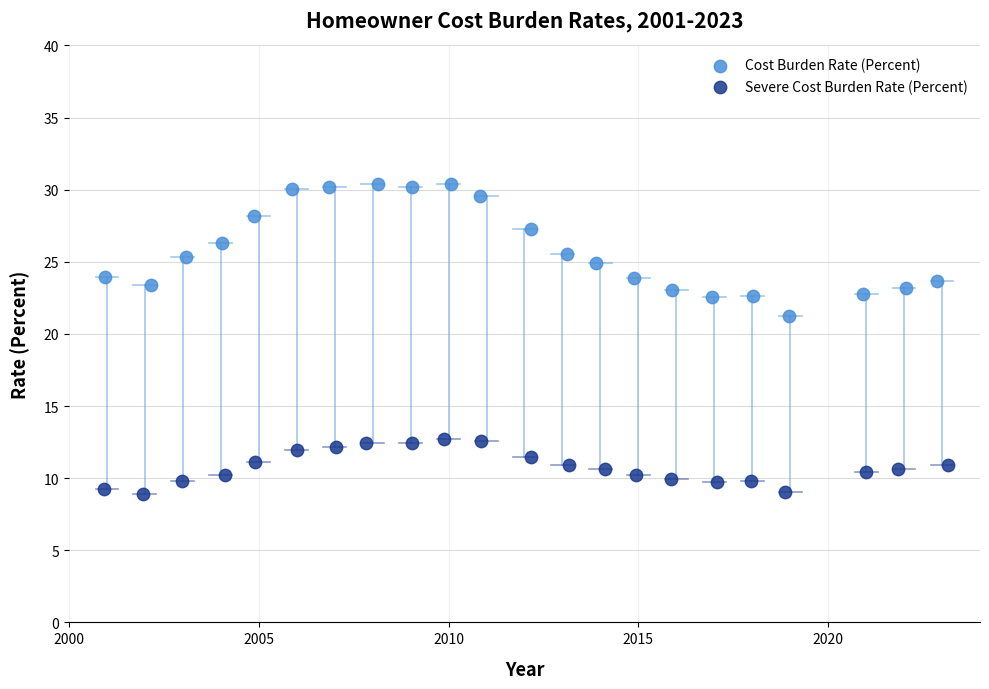

Which series contains the lowest Y value?

Severe Cost Burden Rate (Percent)